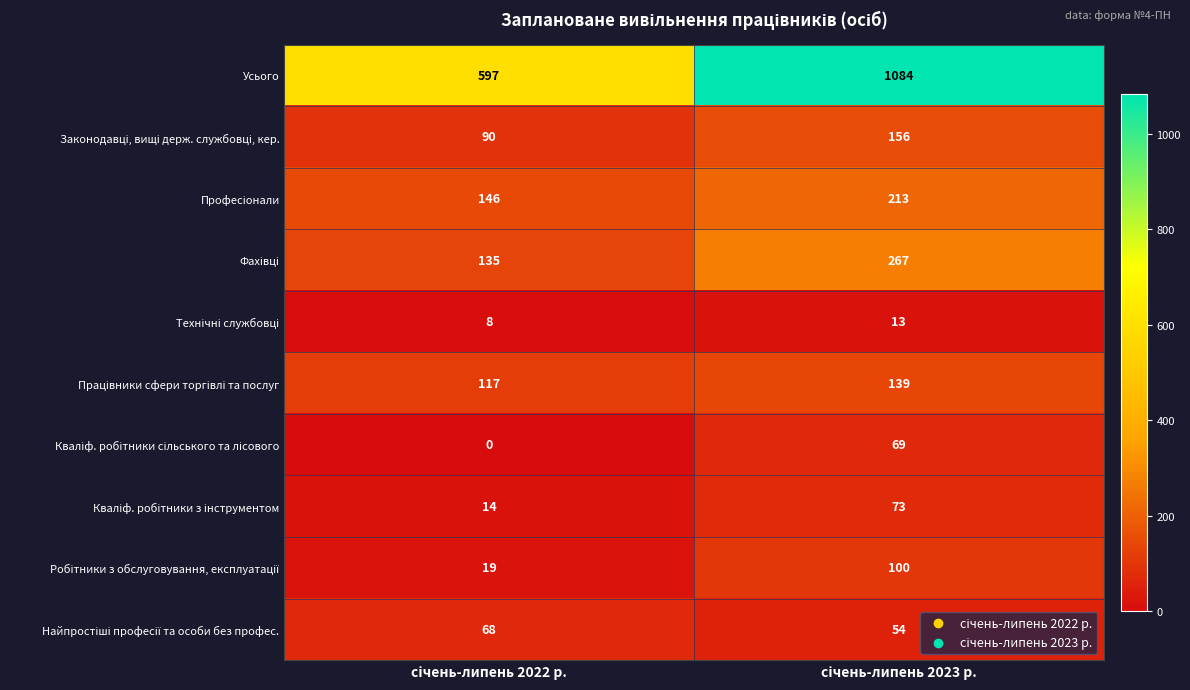

Which series has the largest total across all categories?

Усього